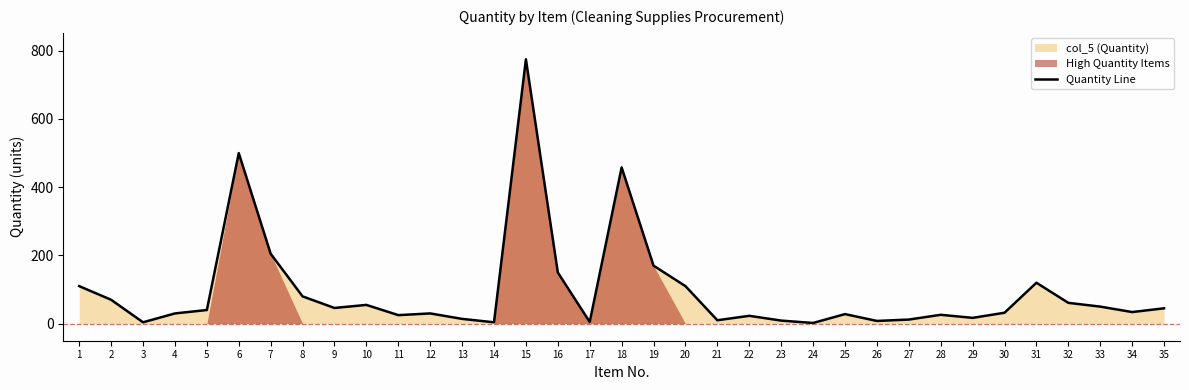

What is the difference between the maximum and minimum values?

773